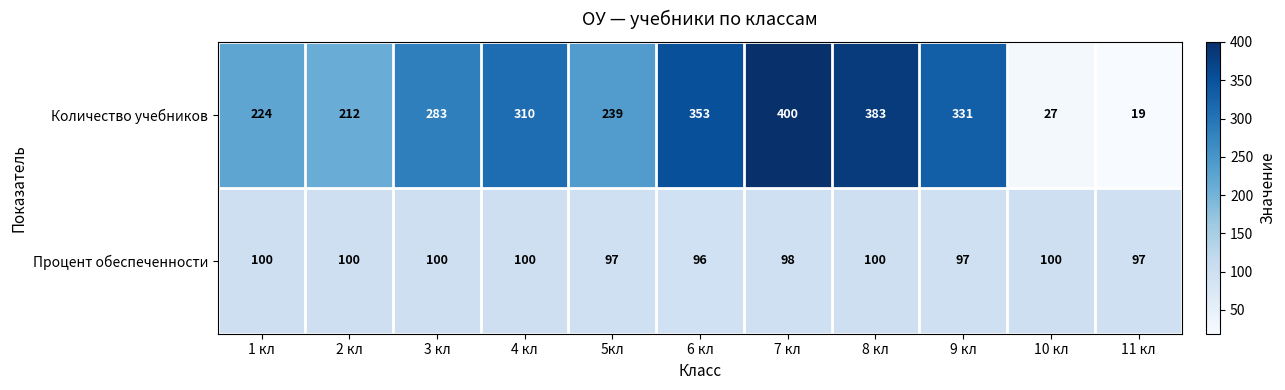

Reading left to right, extract all data points from this chart.

Количество учебников: 224	212	283	310	239	353	400	383	331	27	19
Процент обеспеченности: 100	100	100	100	97	96	98	100	97	100	97